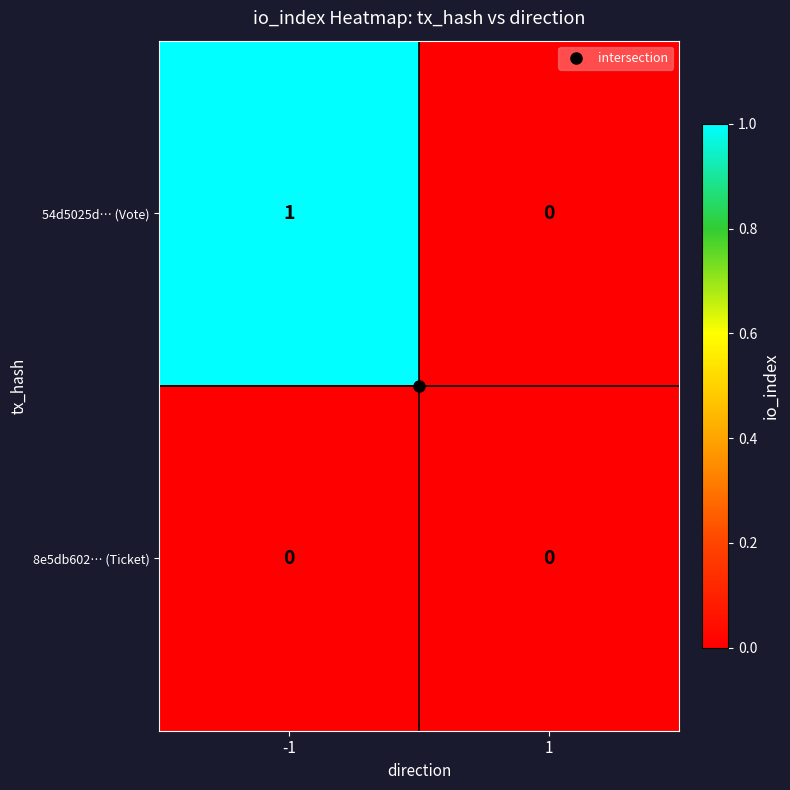

Which series has the largest range (max minus min)?

54d5025d… (Vote)